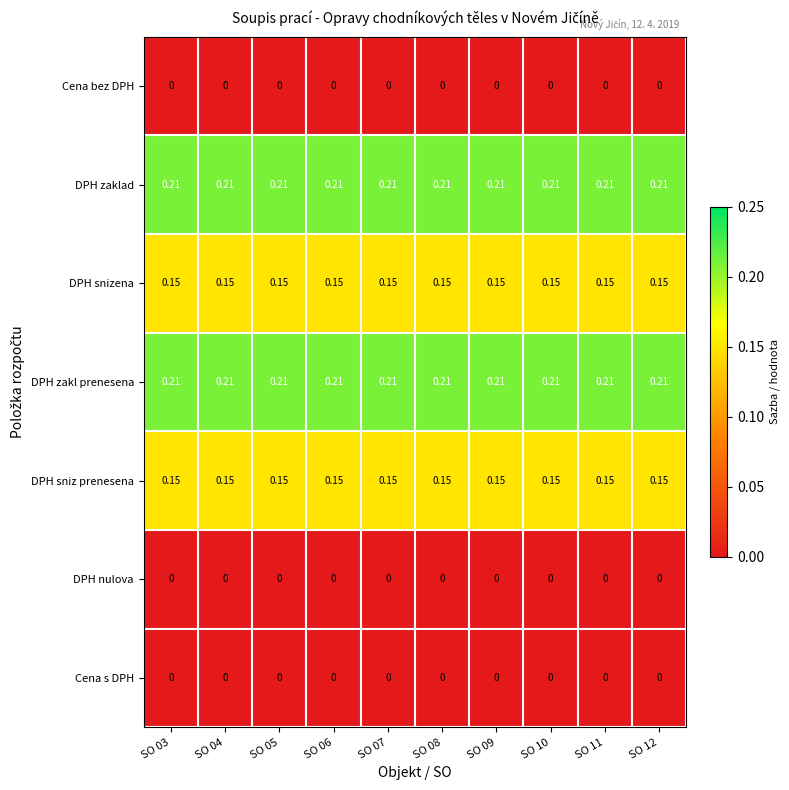

Count the number of data series in this chart.

7